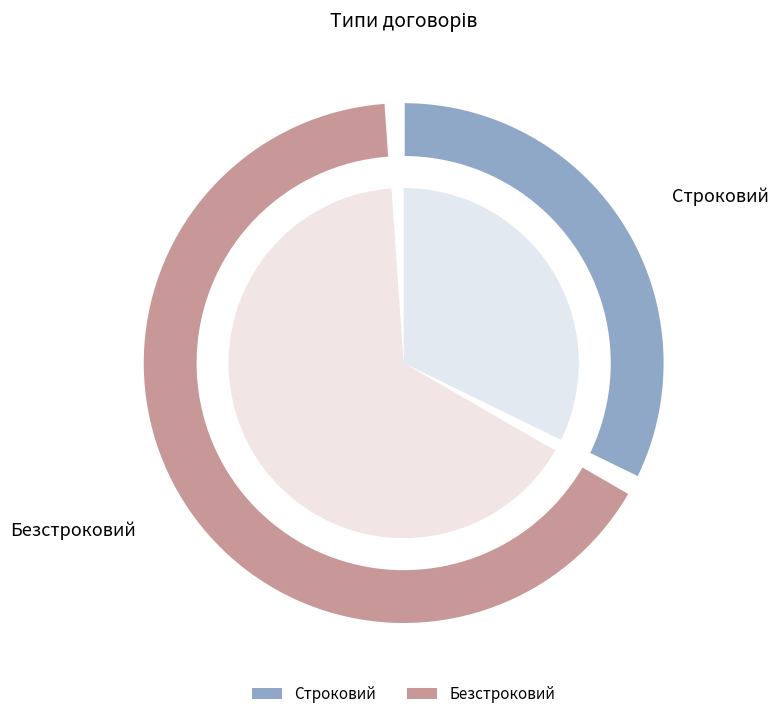

Rank the categories by value from lowest to highest.

Строковий, Безстроковий